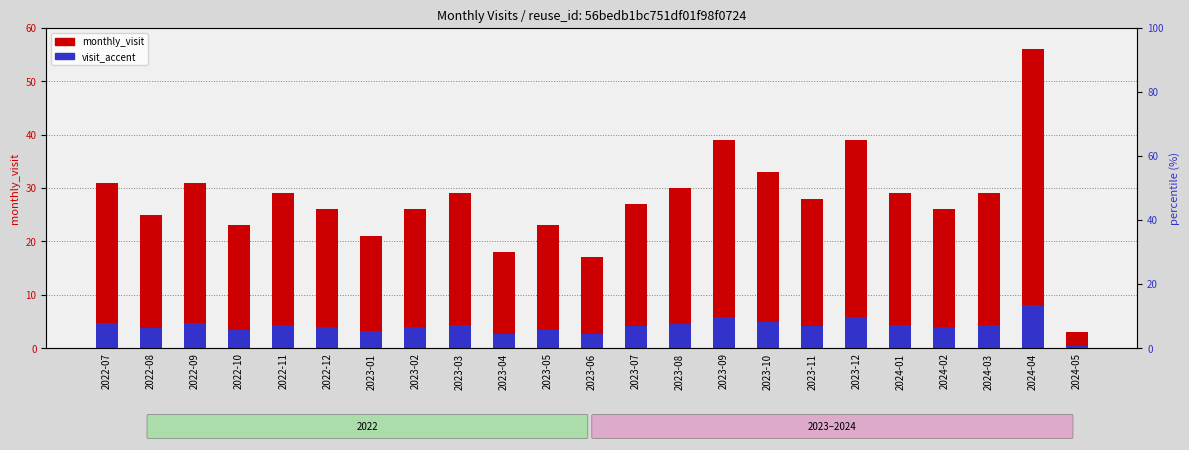

Is it true that visit_accent equals 3.1 at 2023-09?

False